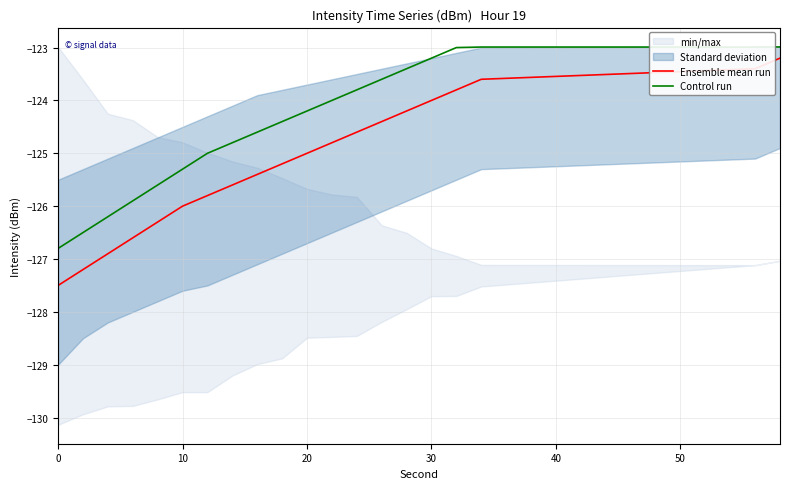

What is the value of the Ensemble mean run point at the 14th from the left?

-124.4